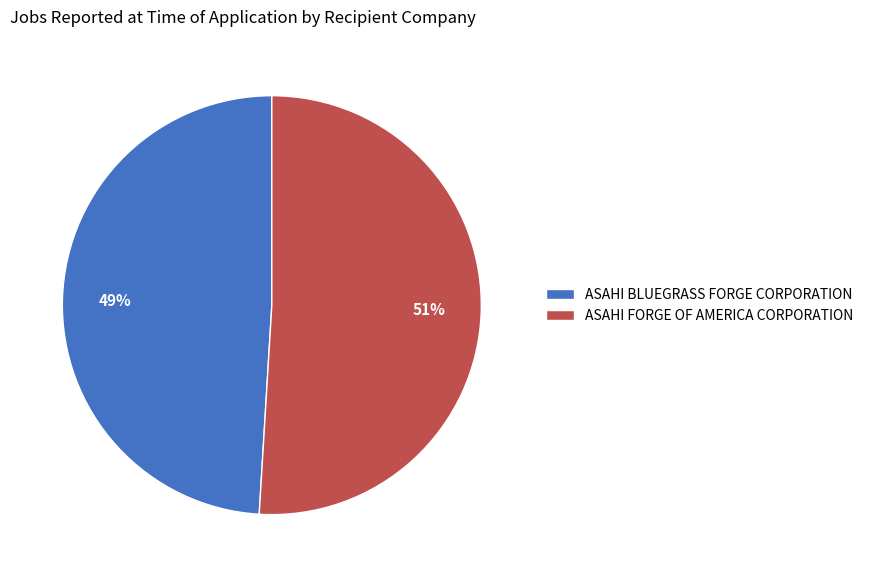

True or false: ASAHI FORGE OF AMERICA CORPORATION accounts for 51% of the total.

True